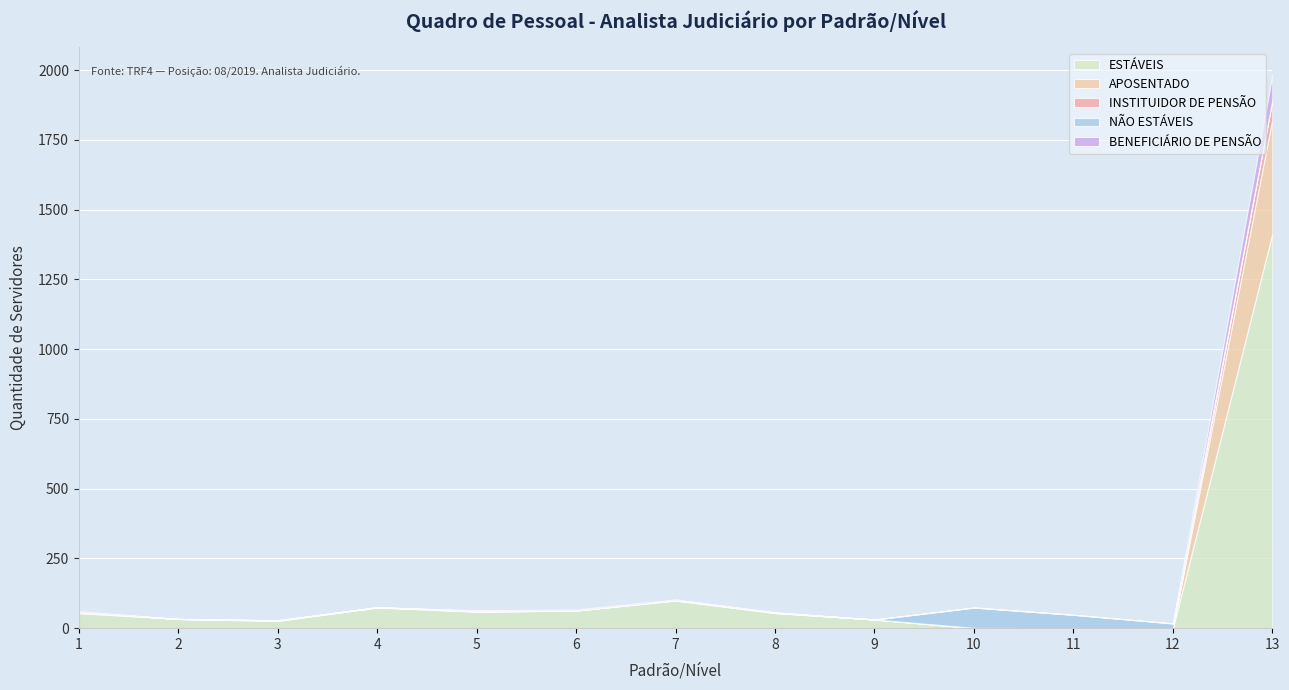

True or false: BENEFICIÁRIO DE PENSÃO has more than 1 points higher than both neighbors.

True